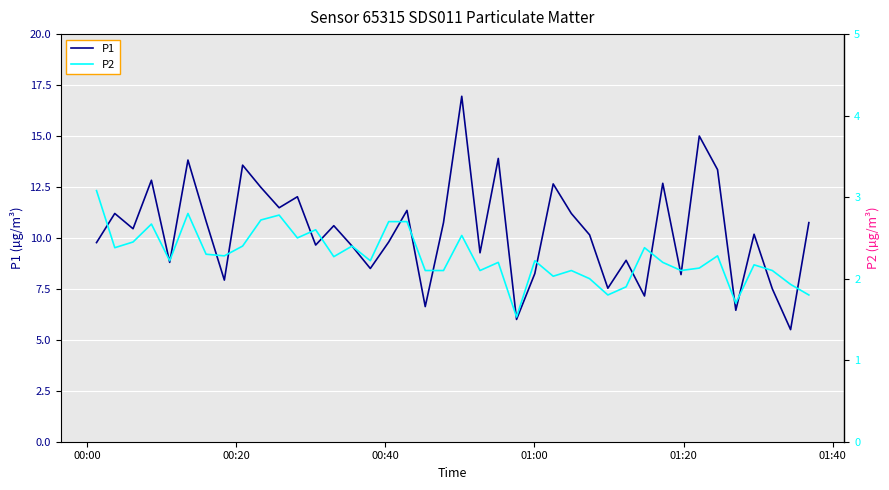

What is the average value of the P2 series?

2.3